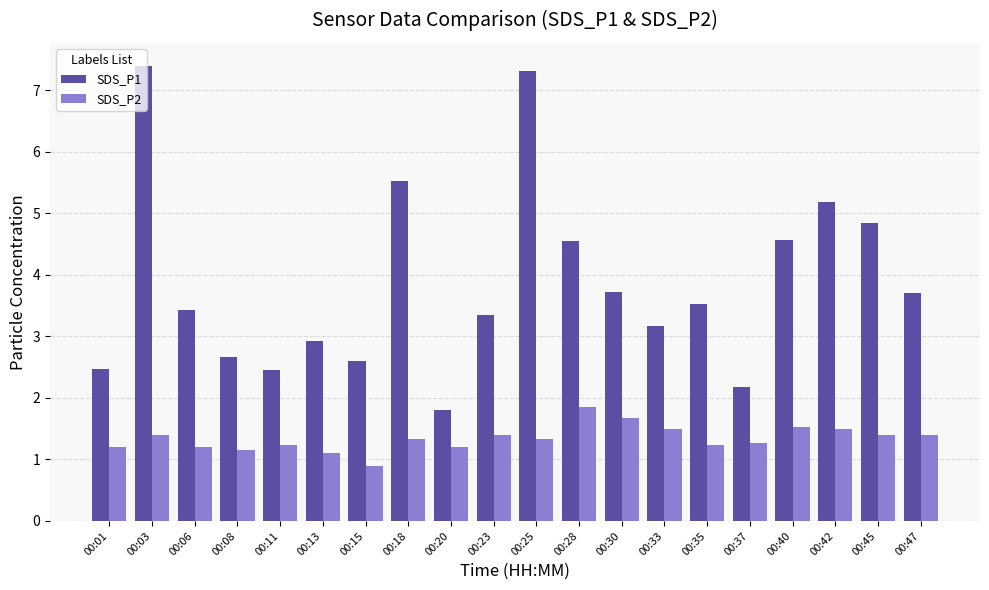

At which category does the chart reach its peak across all series?

00:03